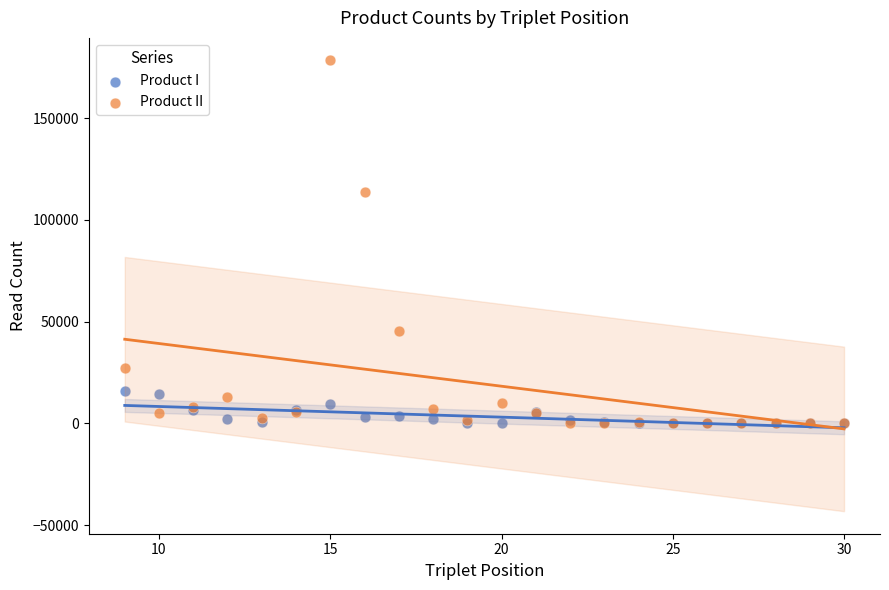

Across all series, what Y value is closest to 89141?

113856